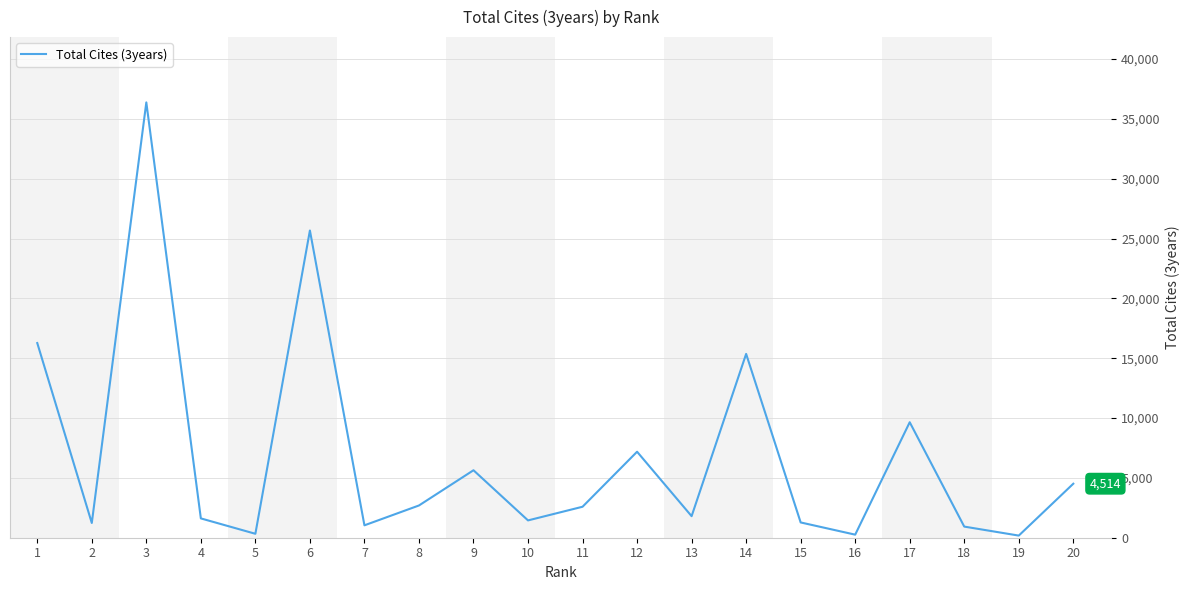

What is the sum of the values at 17 and 15?

10929